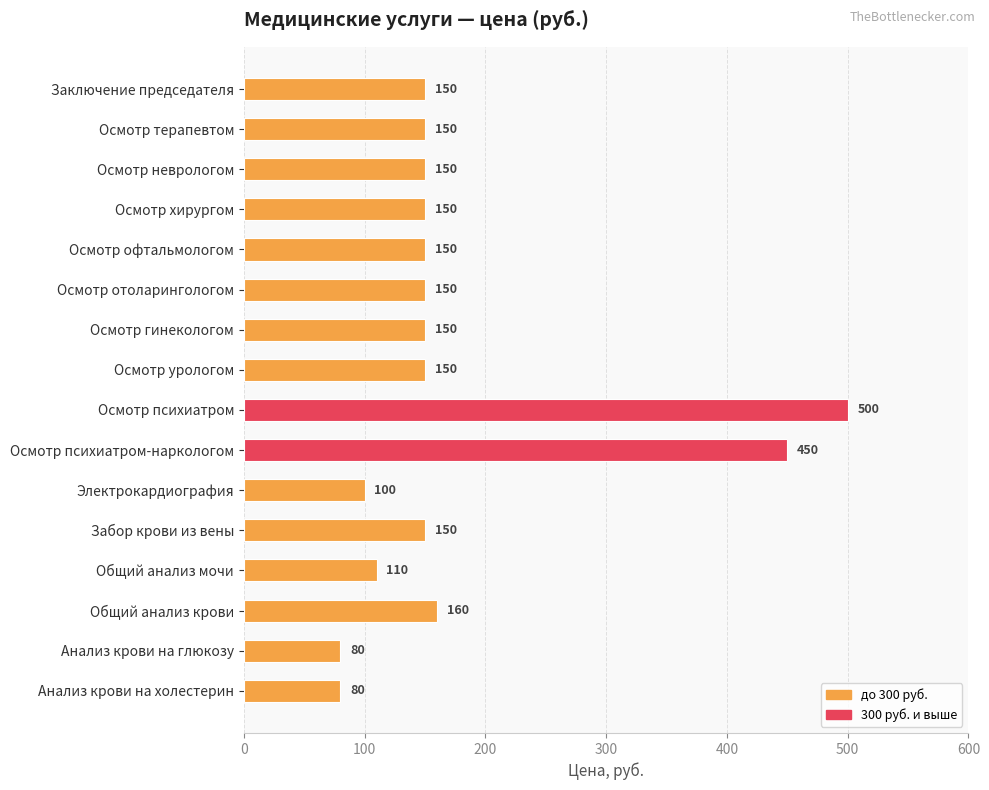

Which category has the highest value across all series?

Осмотр психиатром